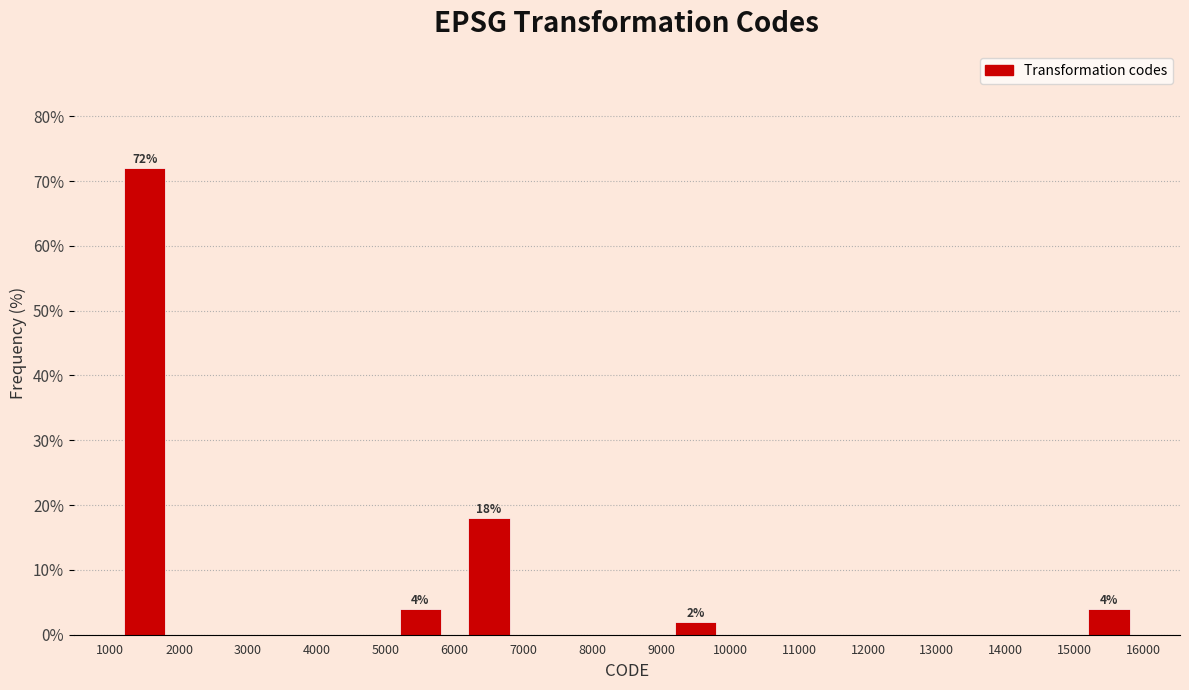

Over which range of the x-axis is the bar tallest?

1000 to 2000